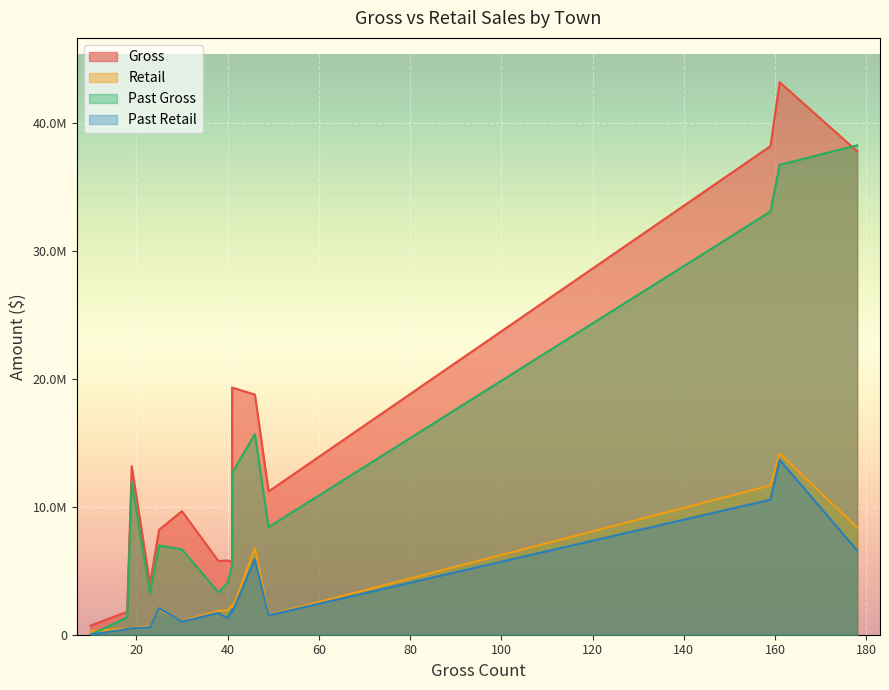

True or false: Past Retail has a value of 1028767.1 at BARRE TOWN.

True